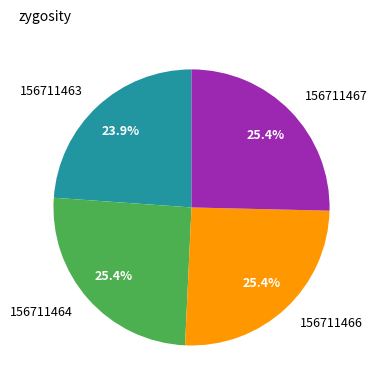

What is the smallest slice in the pie chart?

156711463